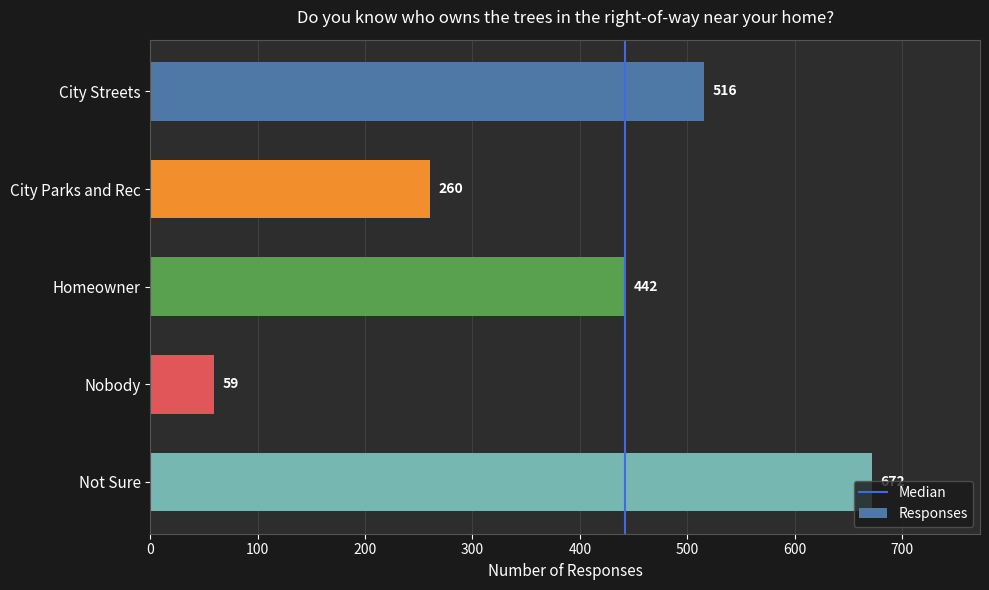

List the labels in order of value, smallest first.

Nobody, City Parks and Rec, Homeowner, City Streets, Not Sure